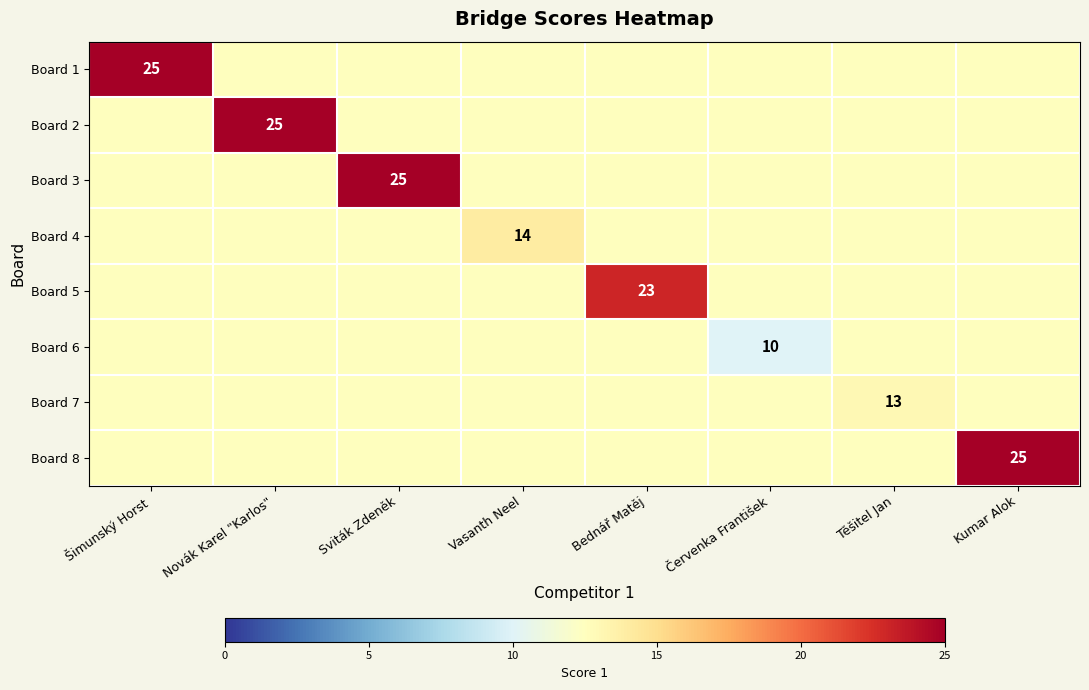

What is the minimum value shown in the chart?

10.0